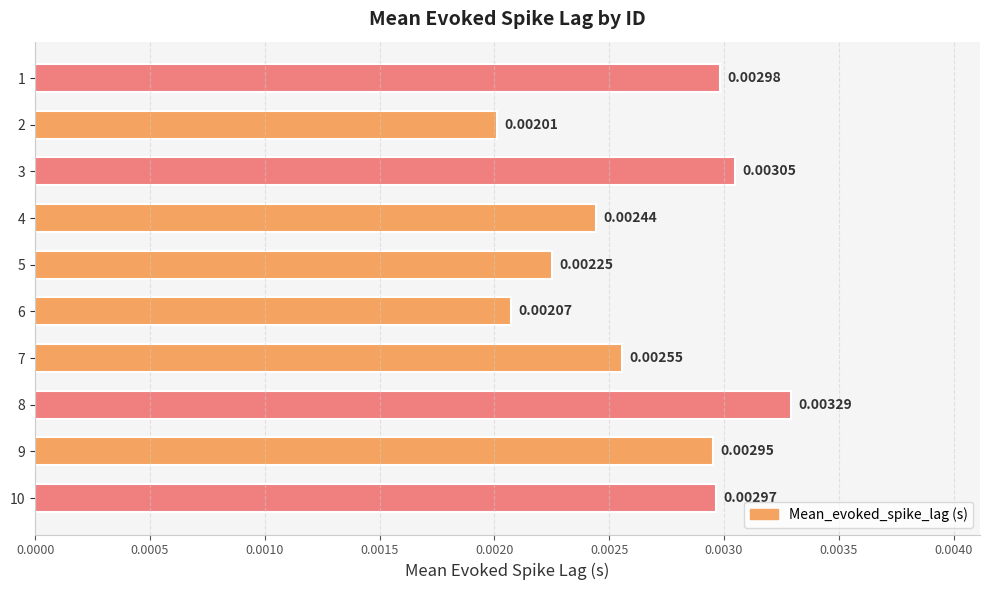

Between 7 and 8, which is larger?

8